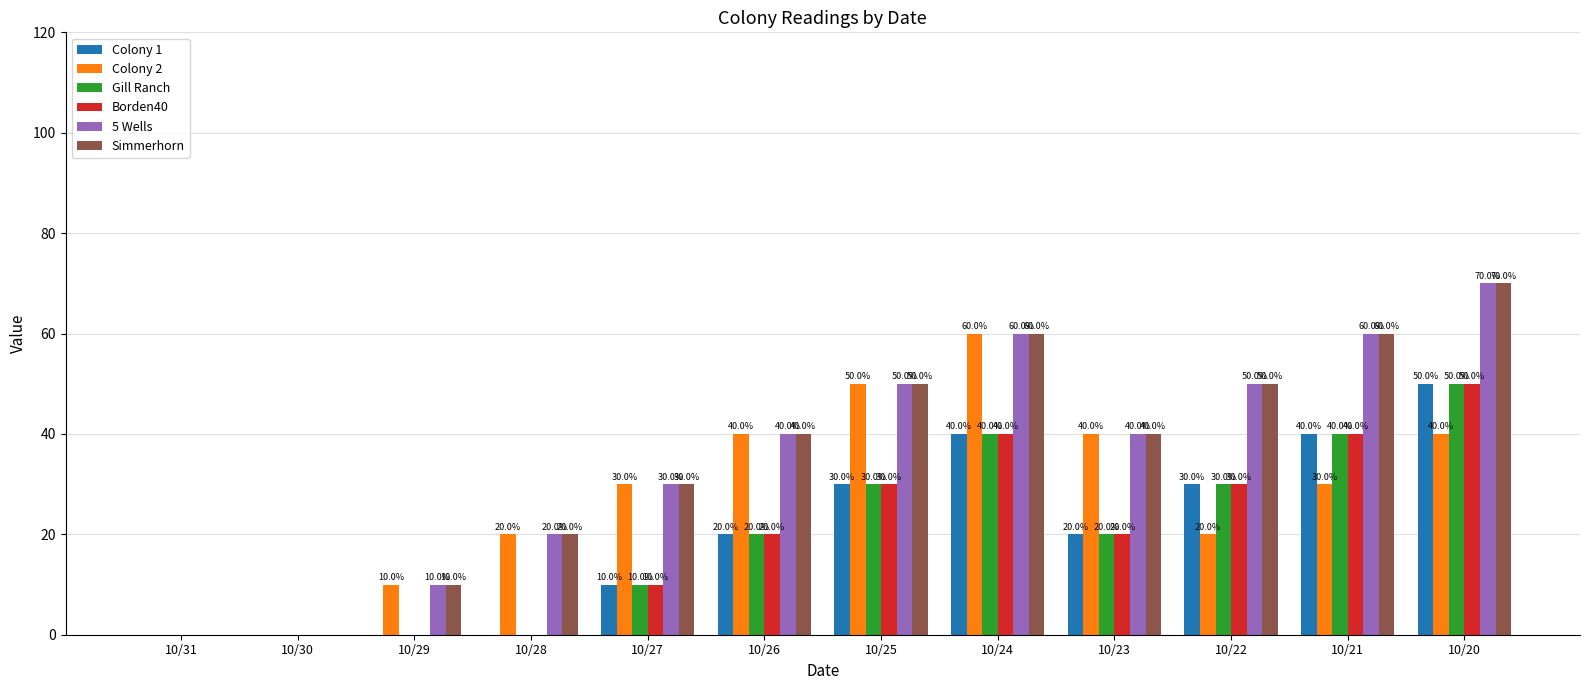

The Colony 2 series shows 13 at 10/21. True or false?

False